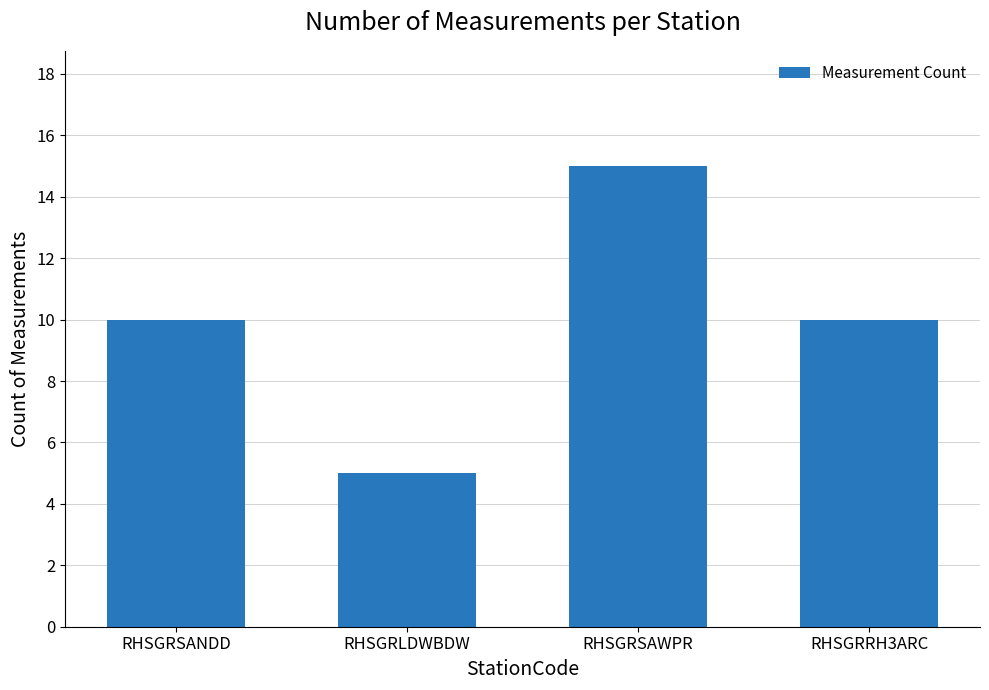

How many data points does each series have?

4